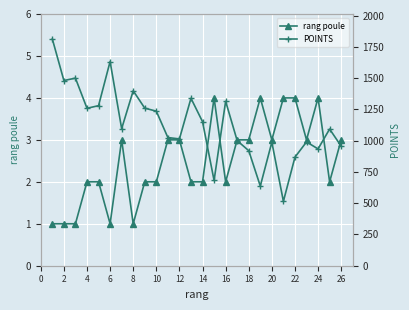

True or false: rang poule has a value of 1 at 2.

True